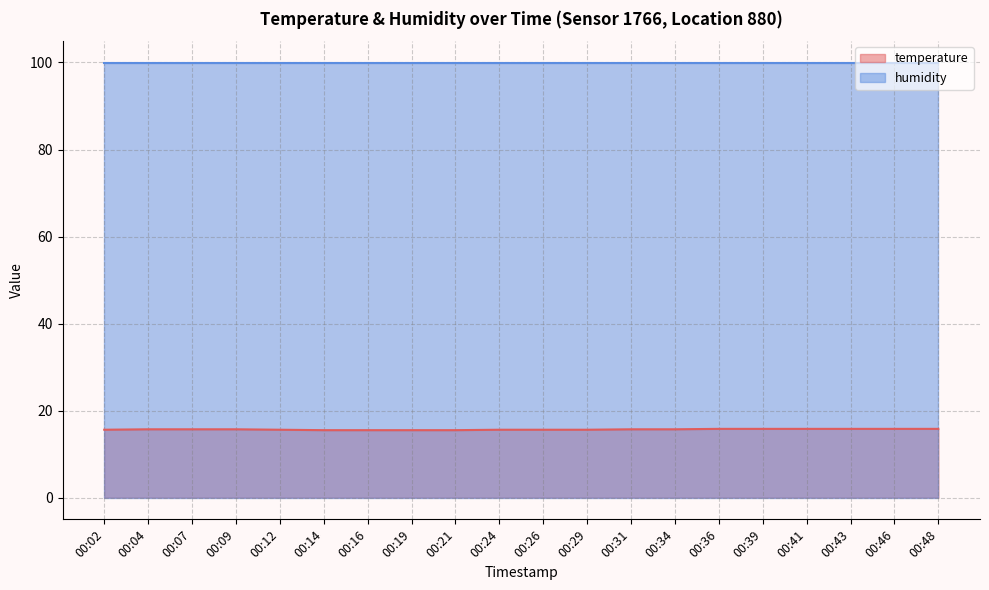

Between 00:34 and 00:02, which is larger?

00:34